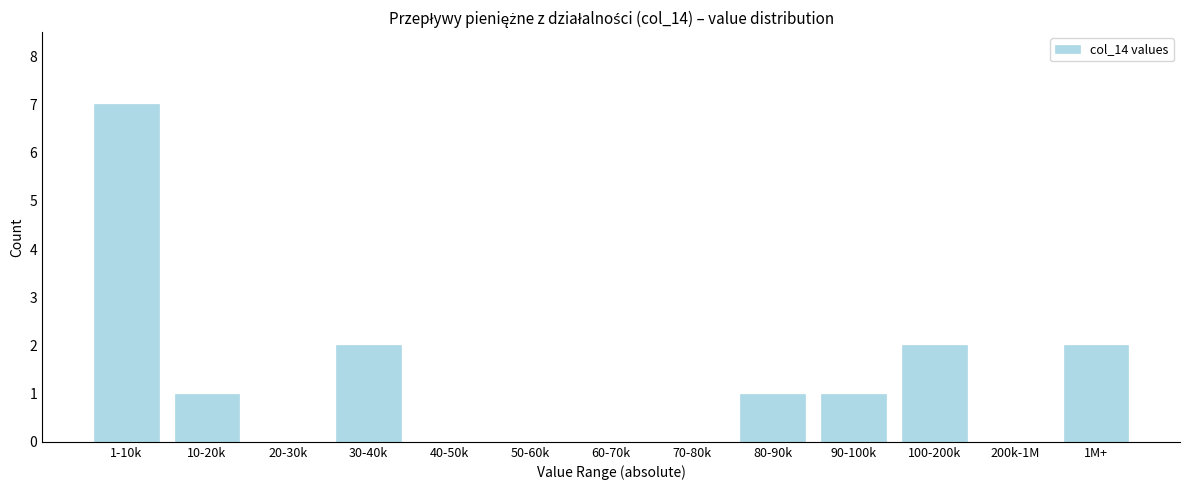

Reading right to left, list all the values displayed in this chart.

1M+=2	200k-1M=0	100-200k=2	90-100k=1	80-90k=1	70-80k=0	60-70k=0	50-60k=0	40-50k=0	30-40k=2	20-30k=0	10-20k=1	1-10k=7